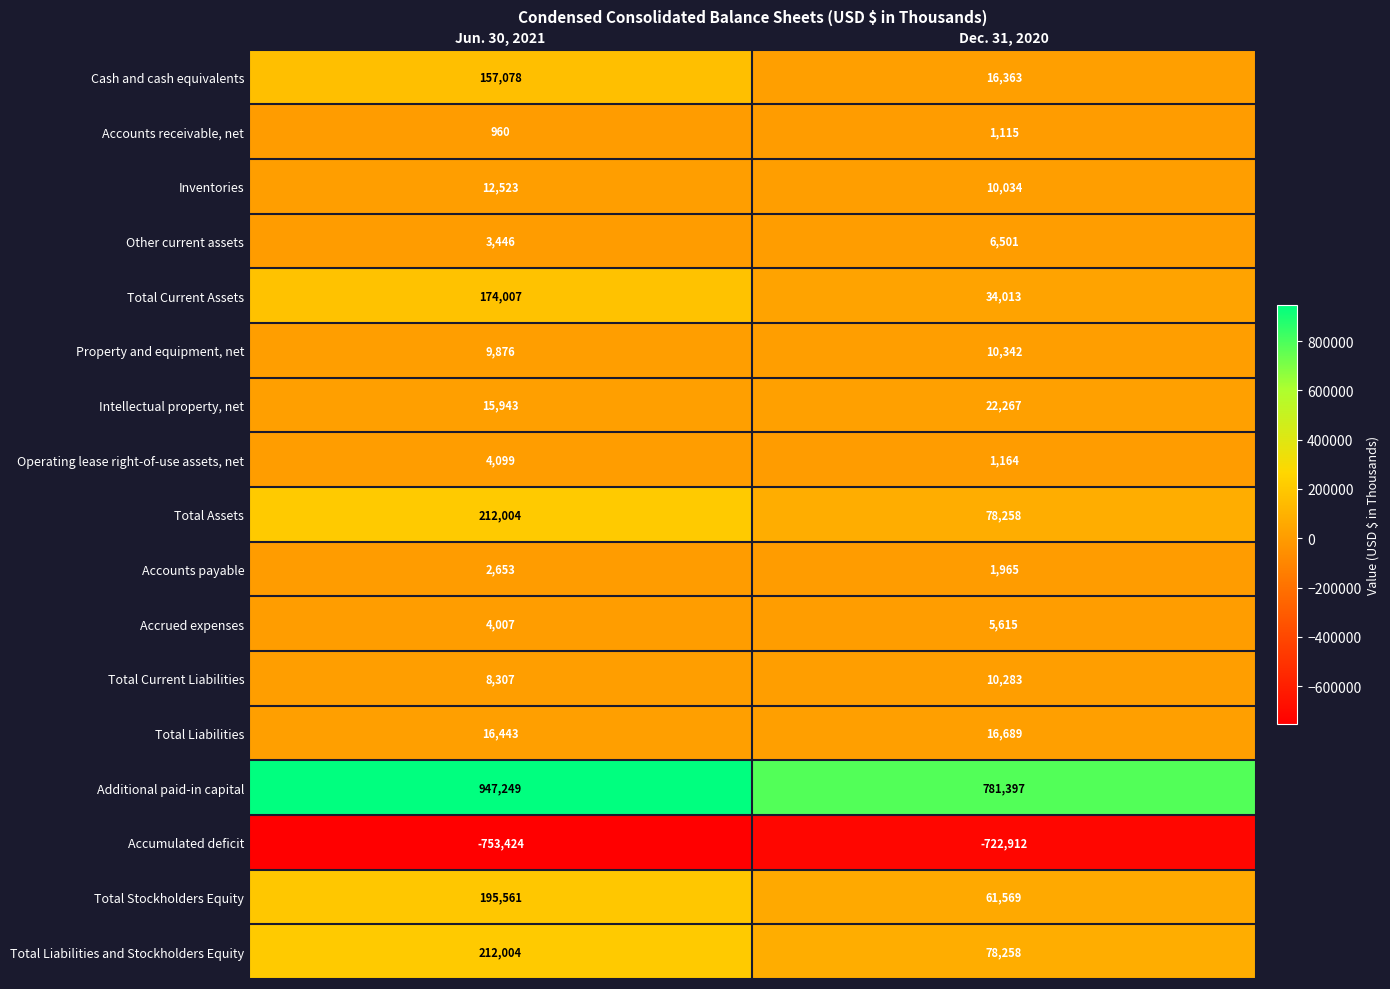

How many distinct data groups are displayed?

17